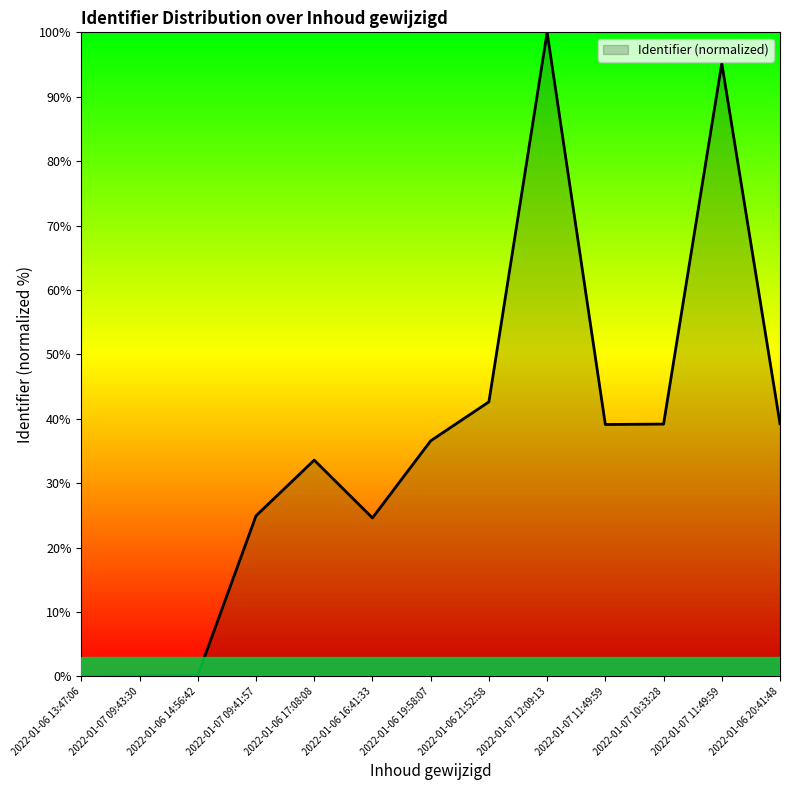

The chart shows a value of 24.9 at 2022-01-07 09:41:57. True or false?

True